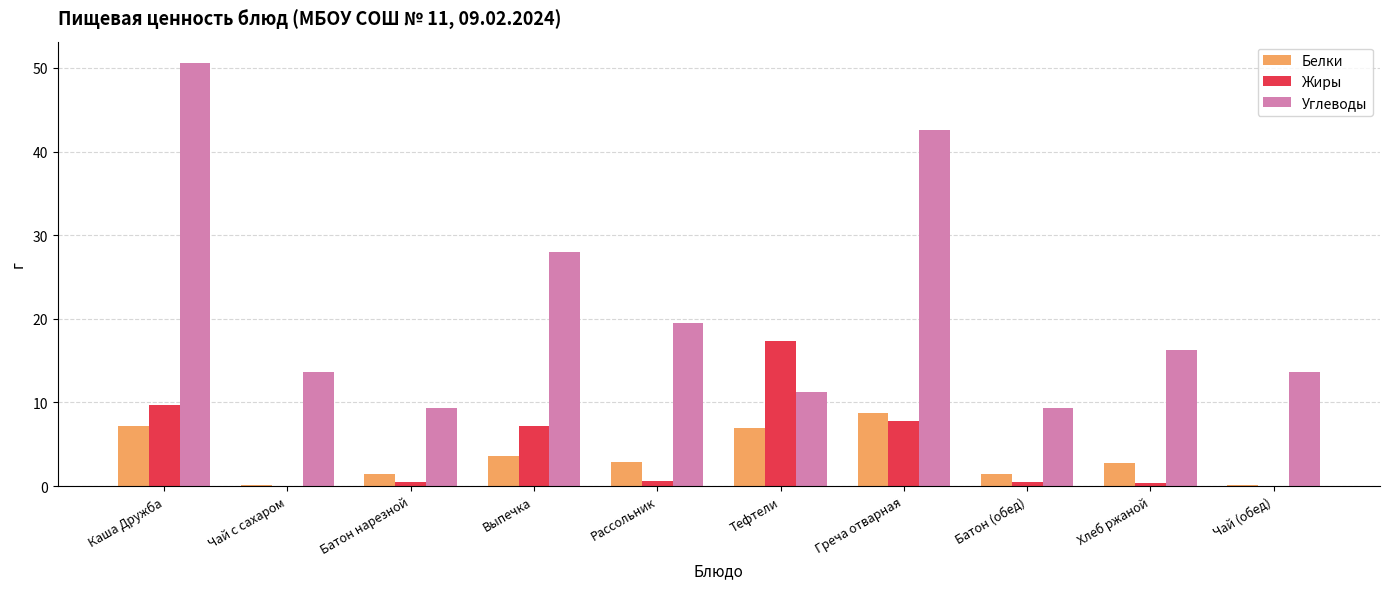

What is the sum of all Углеводы values?

214.2